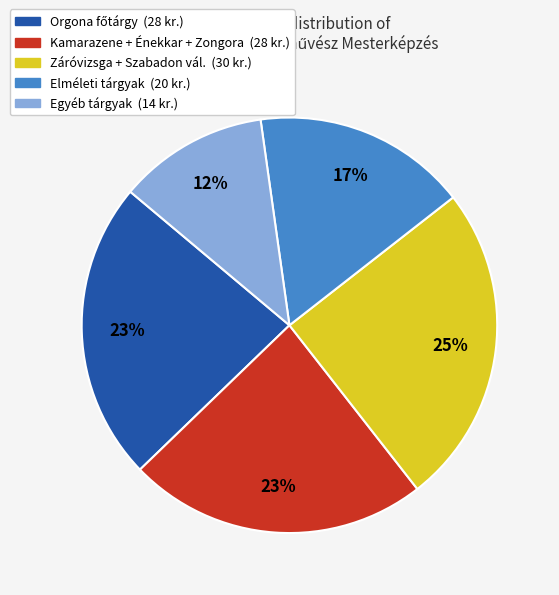

Is there a majority slice in this chart?

No